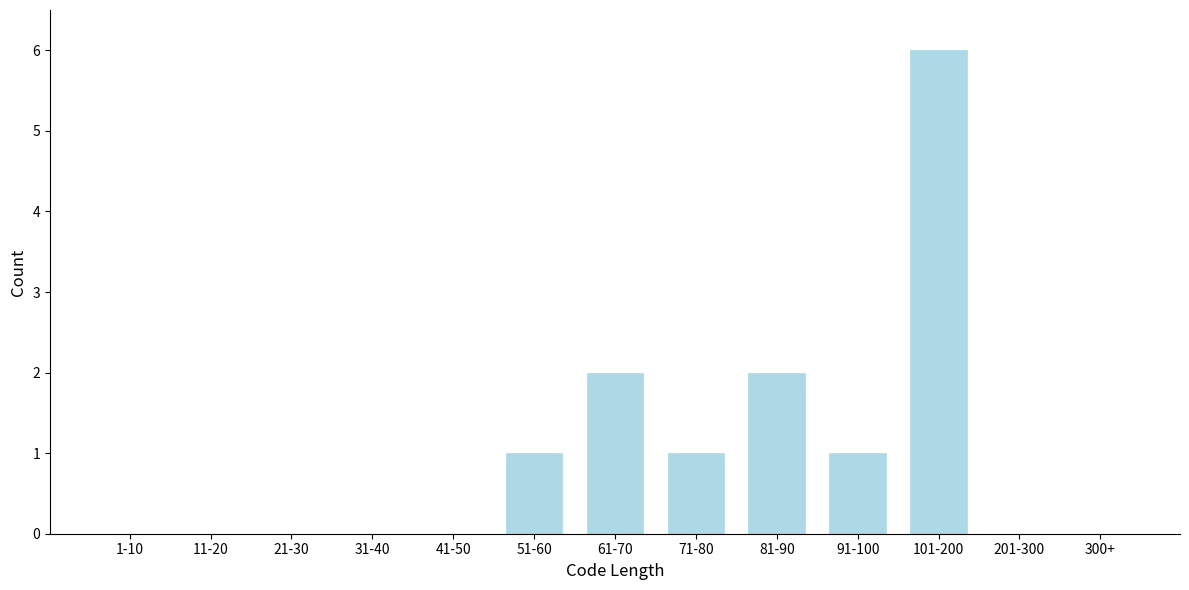

Reading left to right, transcribe all the data shown in this chart.

1-10=0	11-20=0	21-30=0	31-40=0	41-50=0	51-60=1	61-70=2	71-80=1	81-90=2	91-100=1	101-200=6	201-300=0	300+=0